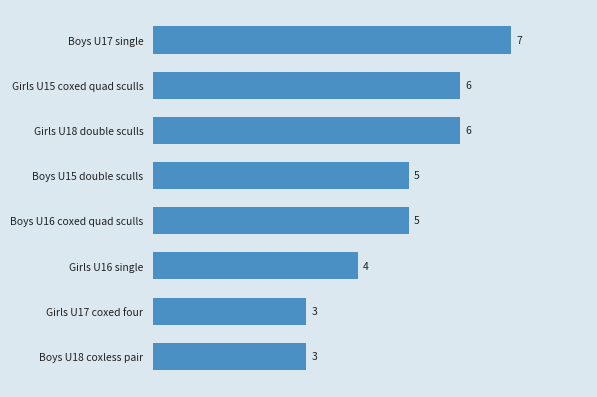

Reading top to bottom, what are all the values shown in this chart?

Boys U17 single=7	Girls U15 coxed quad sculls=6	Girls U18 double sculls=6	Boys U15 double sculls=5	Boys U16 coxed quad sculls=5	Girls U16 single=4	Girls U17 coxed four=3	Boys U18 coxless pair=3